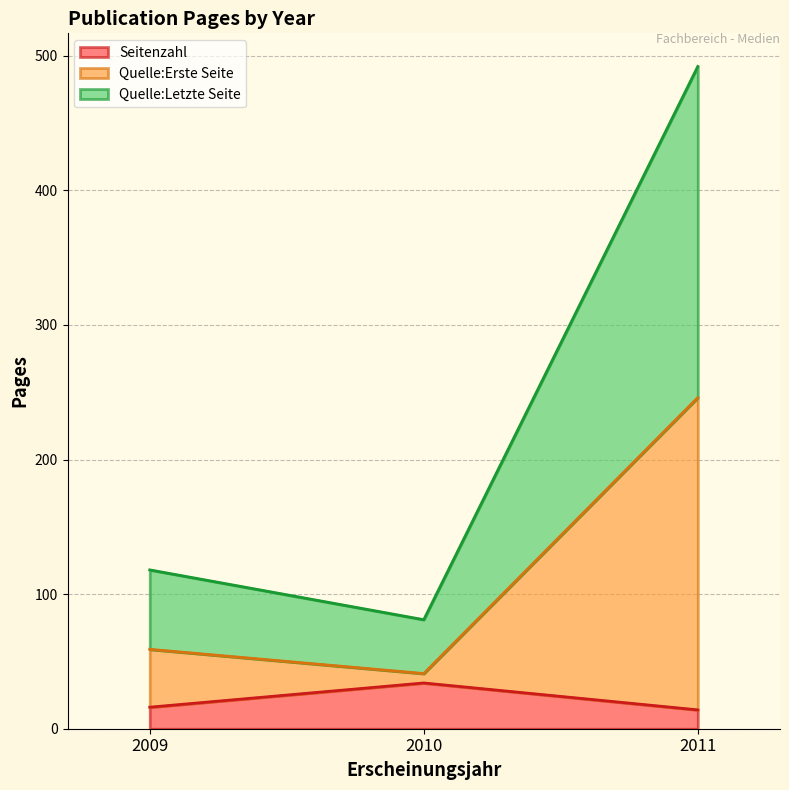

At which category is the sum across all series the highest?

2011